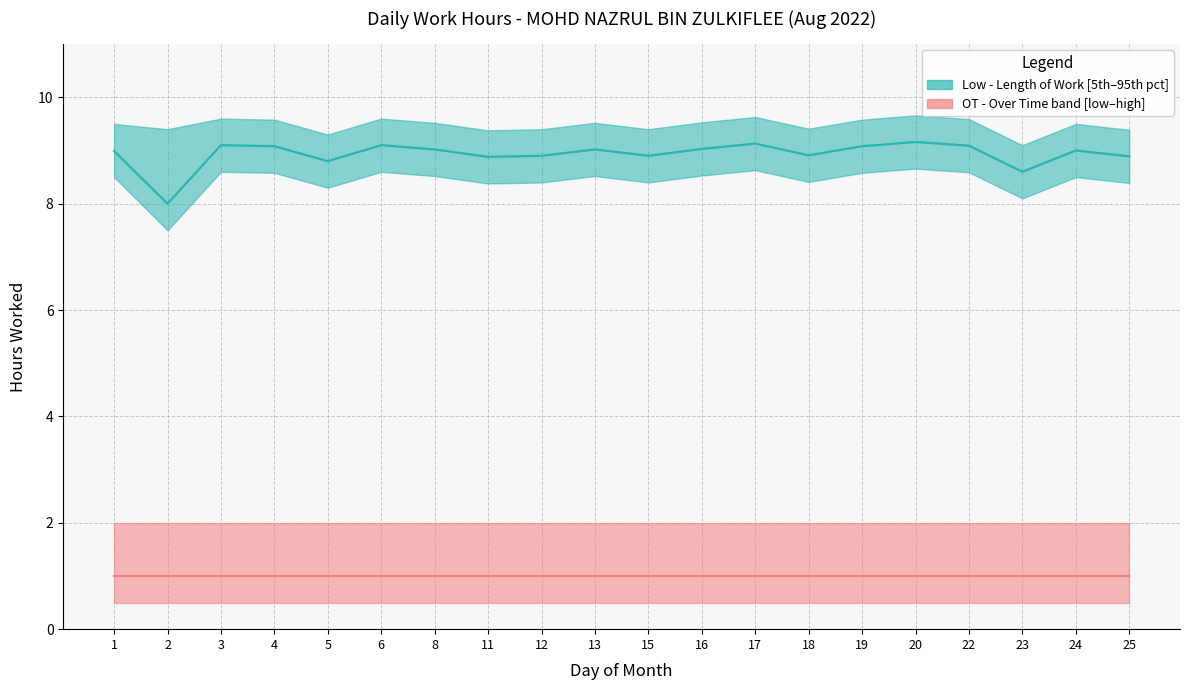

What is the average value of the Low_lower series?

8.4